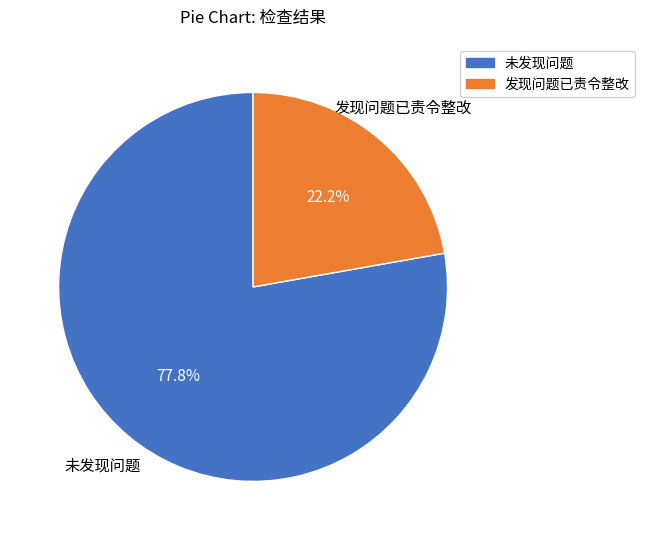

Does any single category account for the majority?

Yes